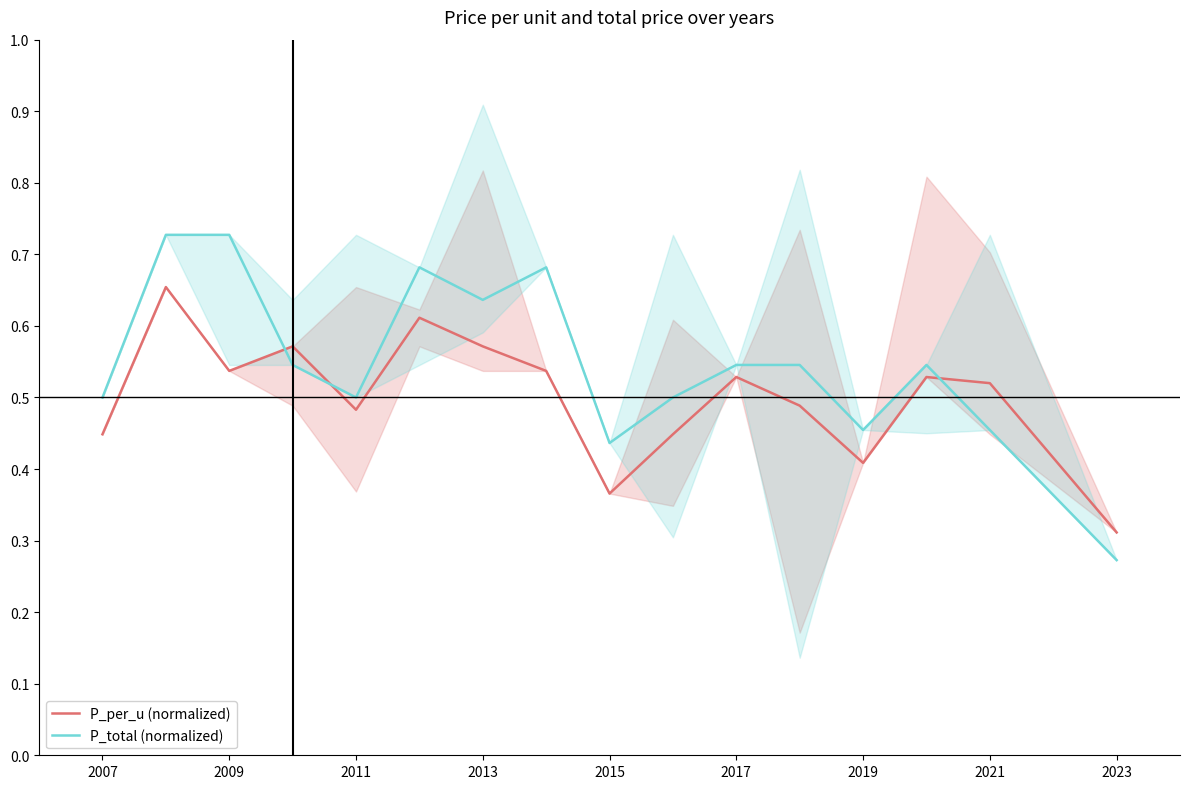

Count the number of data series in this chart.

2